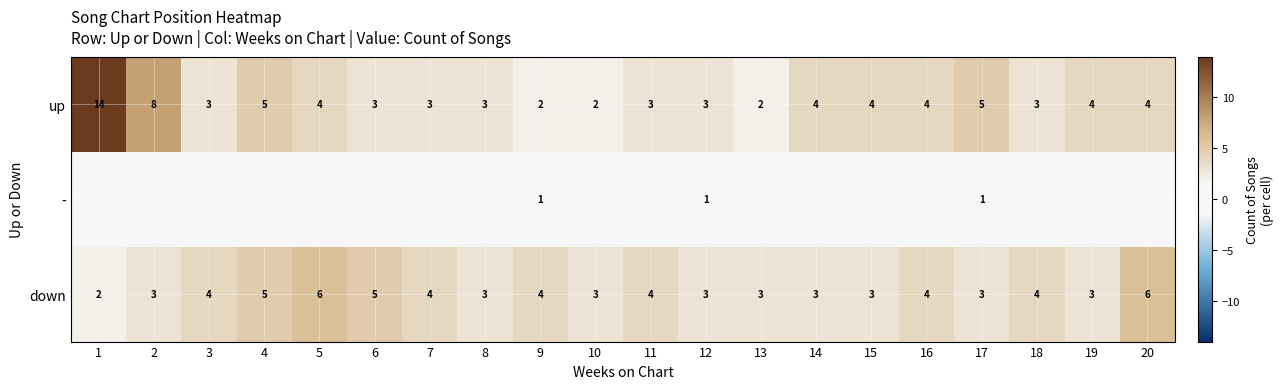

The down series shows 3 at 17. True or false?

True